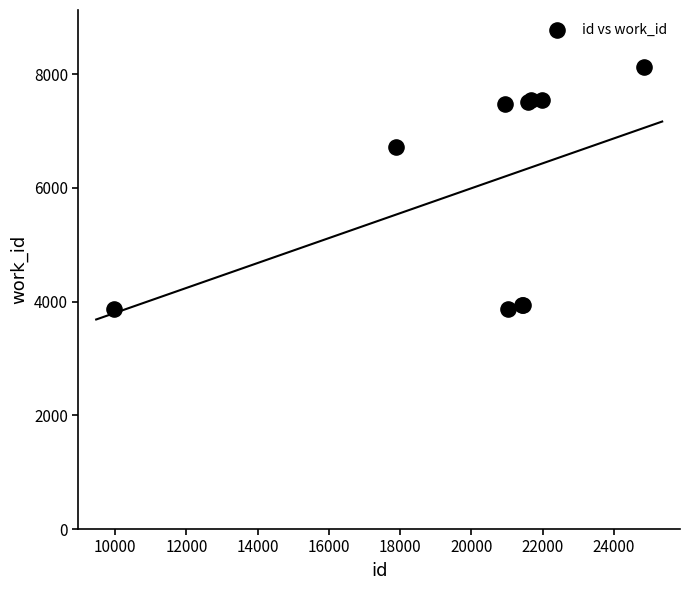

What Y value in the scatter plot is closest to 5998?

6718